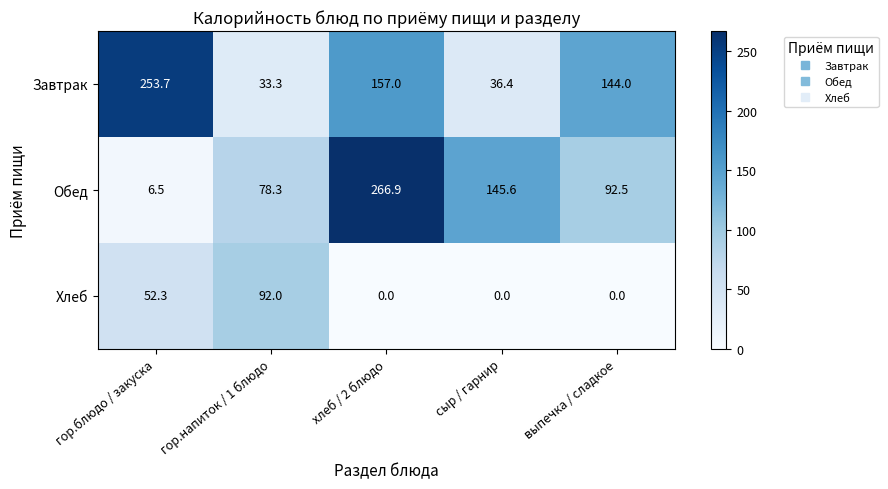

What is the difference between the maximum and minimum values in the Обед series?

260.4